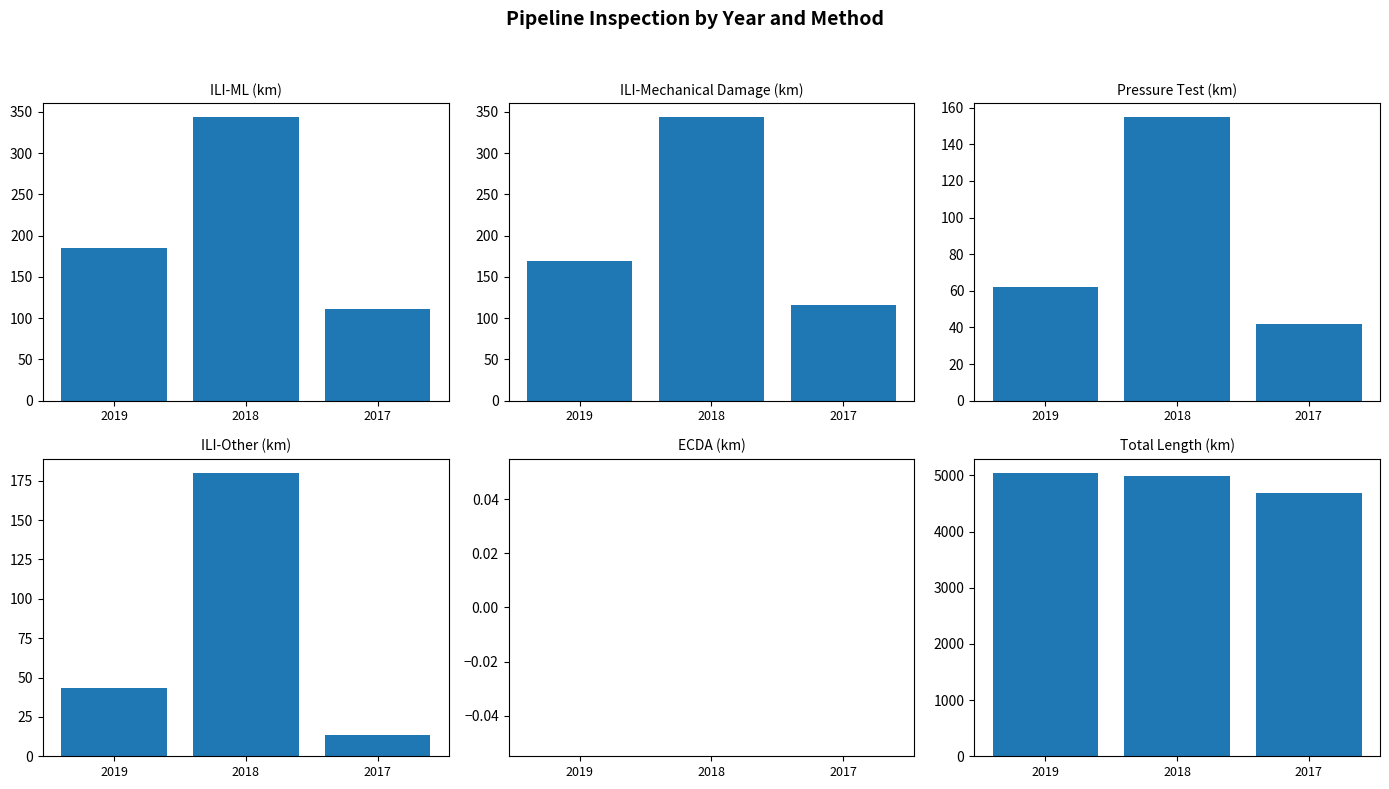

Rank the categories by ILI-Mechanical Damage (km) value from lowest to highest.

2017, 2019, 2018